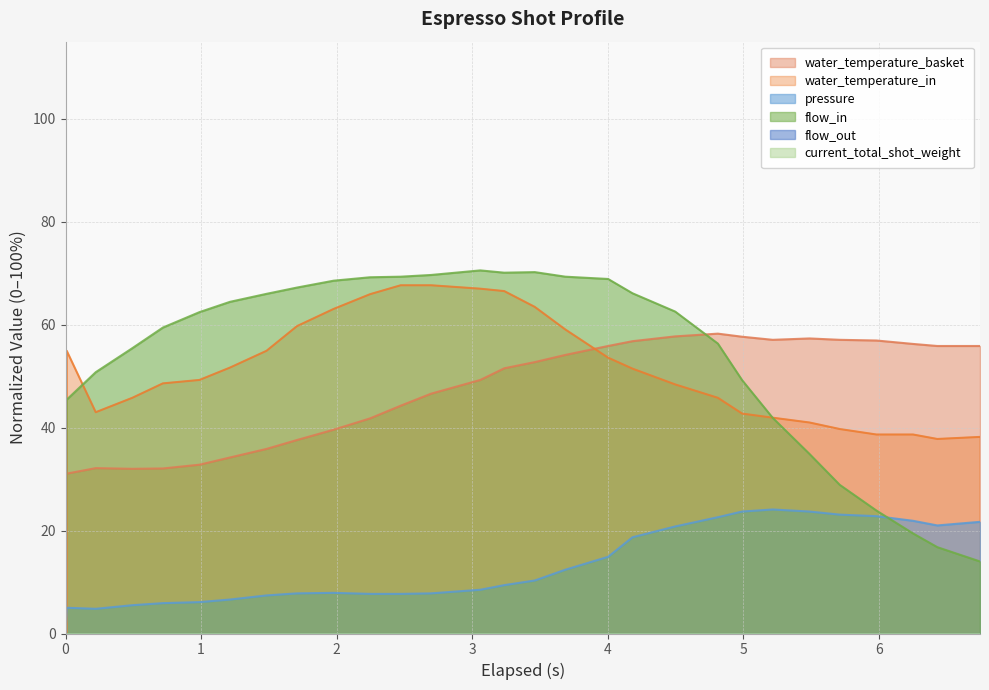

What is the difference between the maximum and second lowest values in the water_temperature_basket series?

26.3